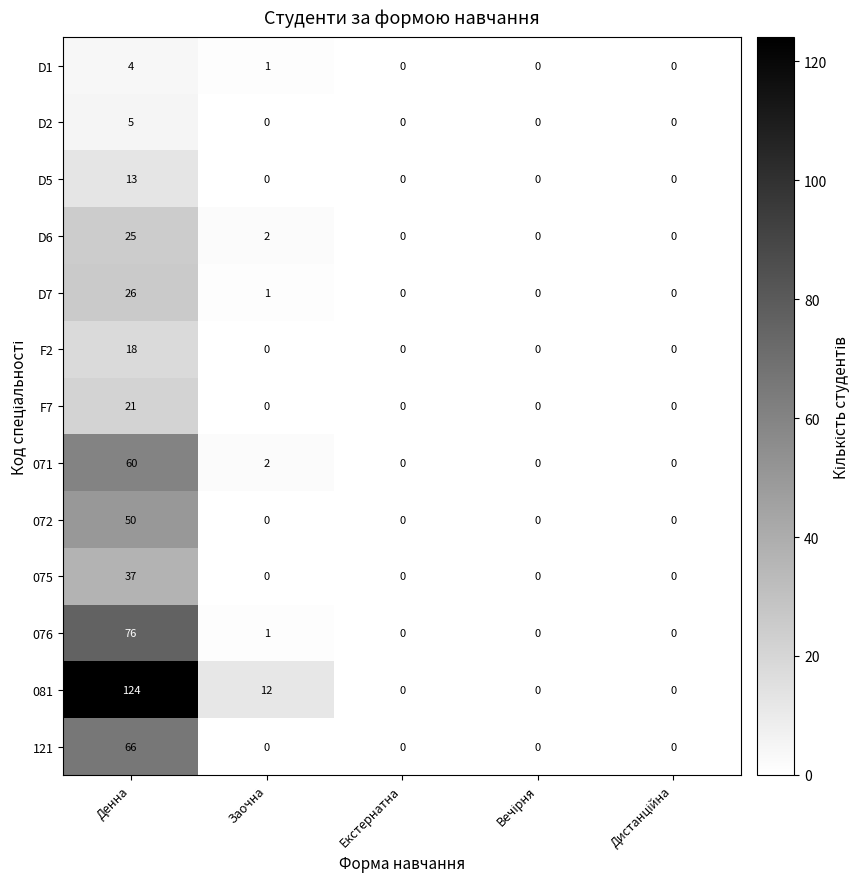

Rank the series at Денна from lowest to highest value.

D1, D2, D5, F2, F7, D6, D7, 075, 072, 071, 121, 076, 081